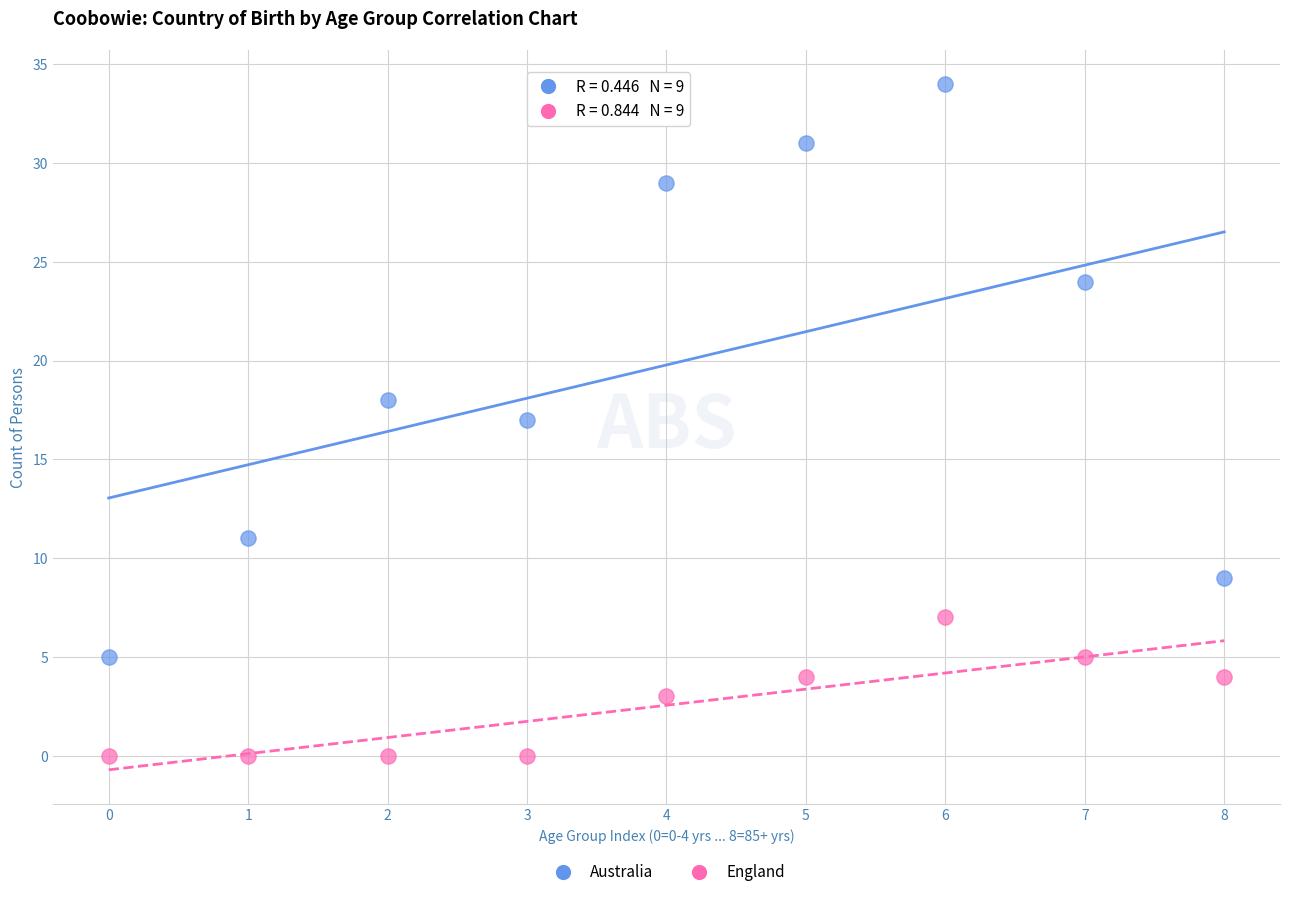

Across all data points, what is the range of Y values (max minus min)?

34